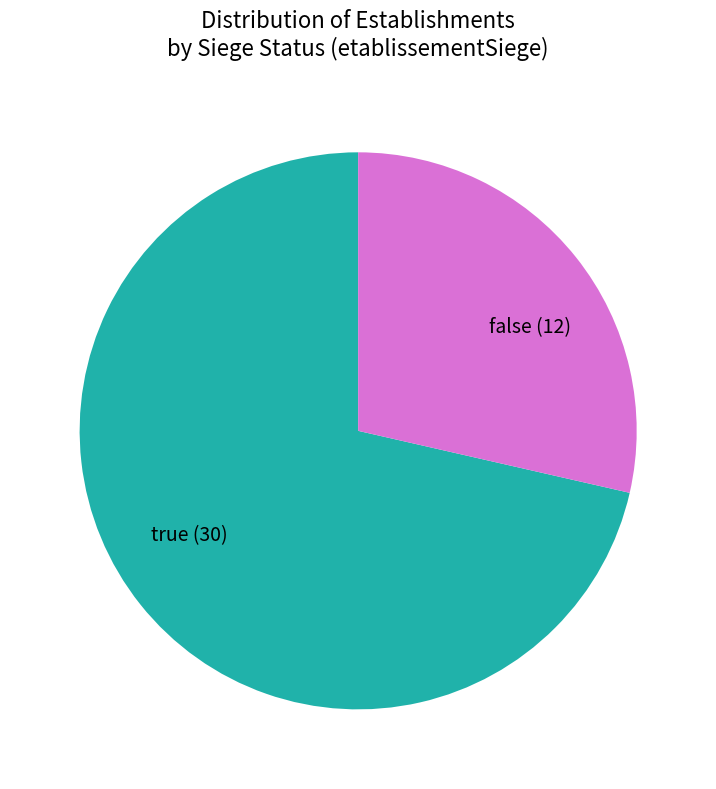

True or false: true (30) accounts for 71% of the total.

True